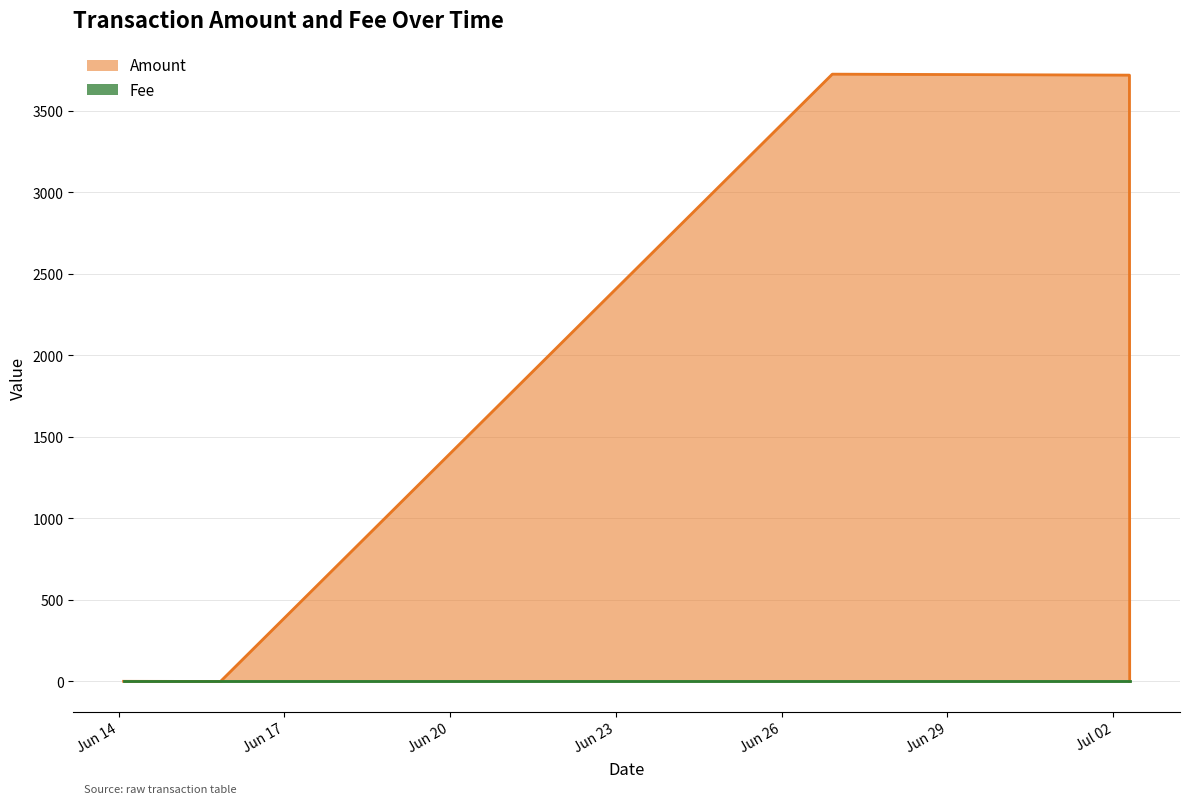

How many series are shown in this chart?

2